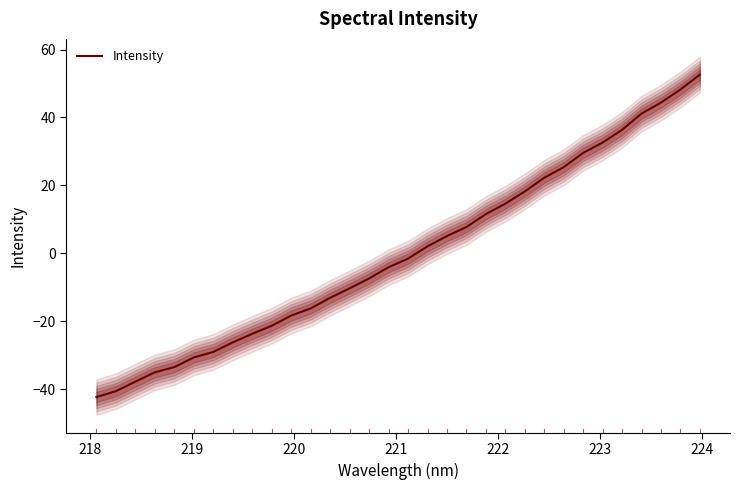

True or false: the data shows 13.8 at 25.

False